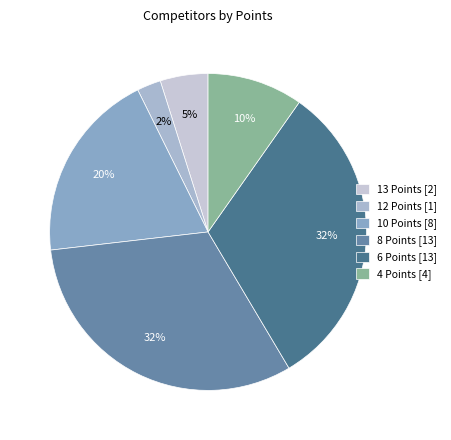

To the nearest percent, what is the average slice percentage?

17%